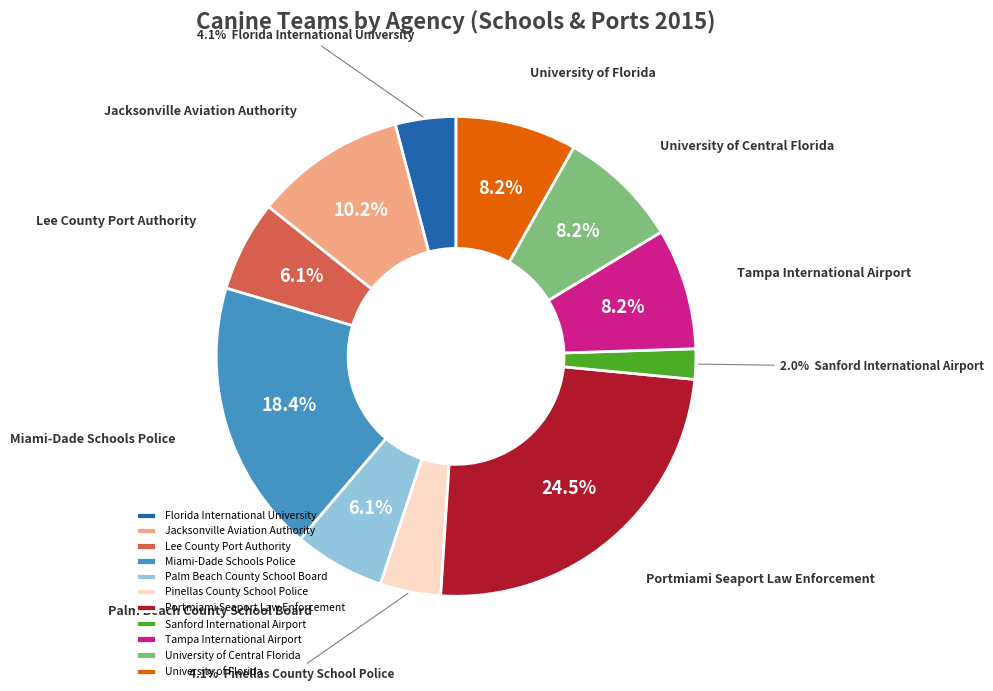

How many slices are in this pie chart?

11